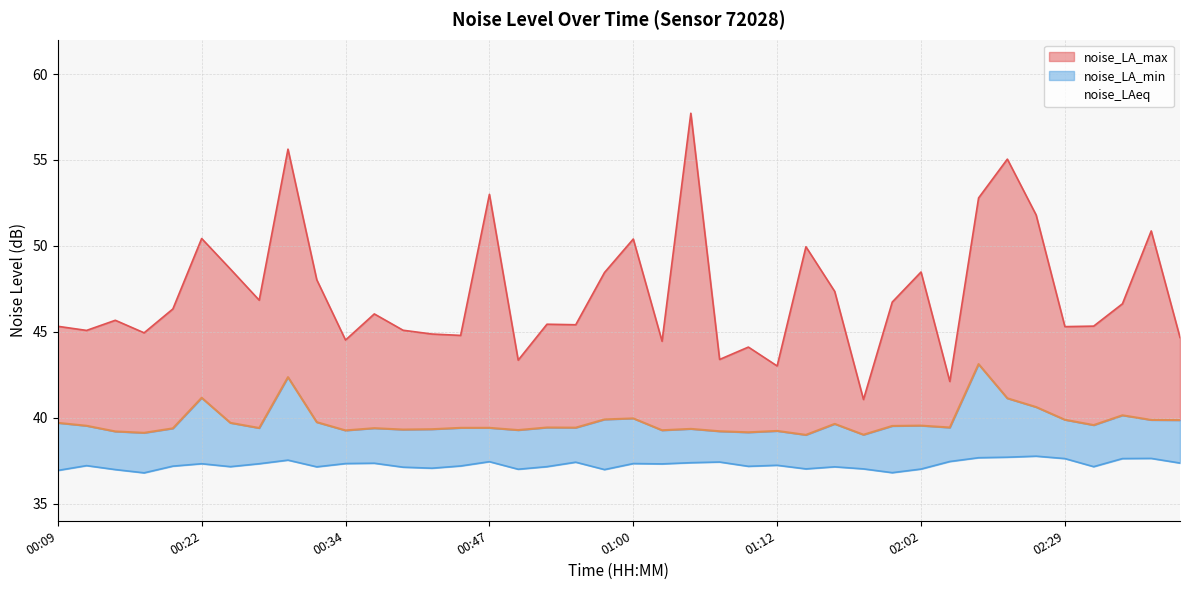

Does the chart have visible grid lines?

Yes